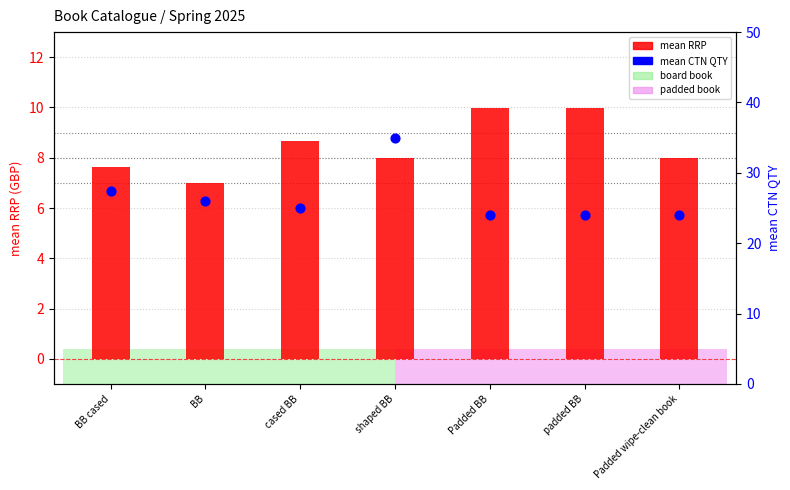

Which series has the largest total across all categories?

mean CTN QTY